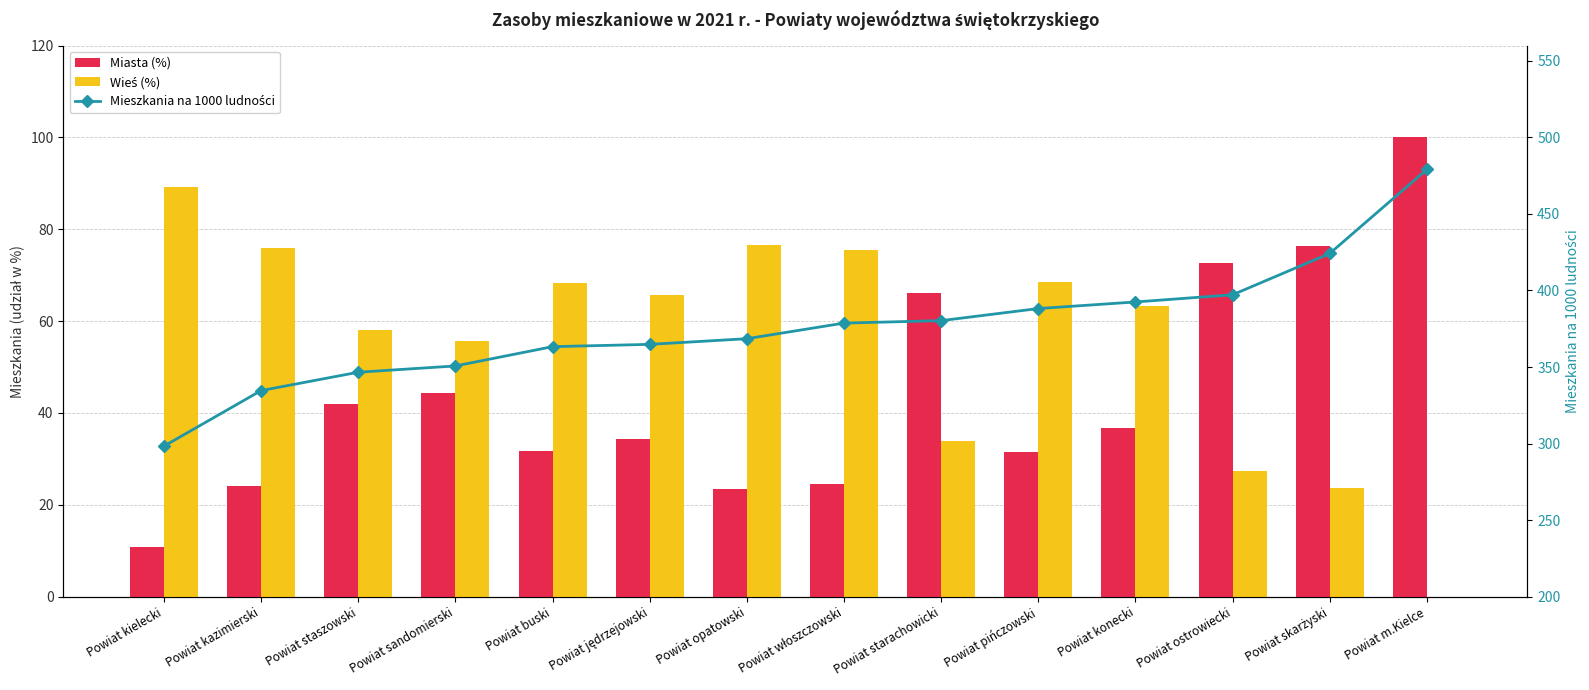

What are all the series names shown in the legend?

Miasta (%), Wieś (%), Mieszkania na 1000 ludności